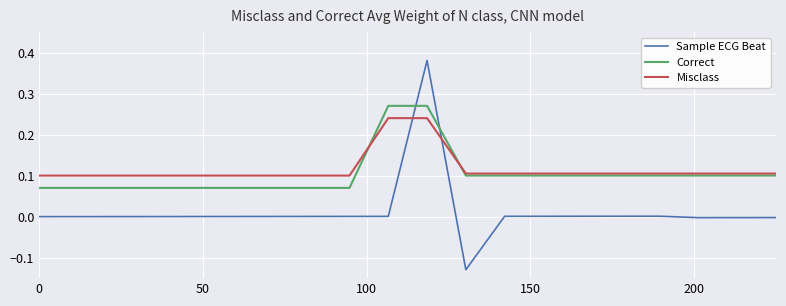

True or false: Sample ECG Beat and Misclass cross at least once.

True